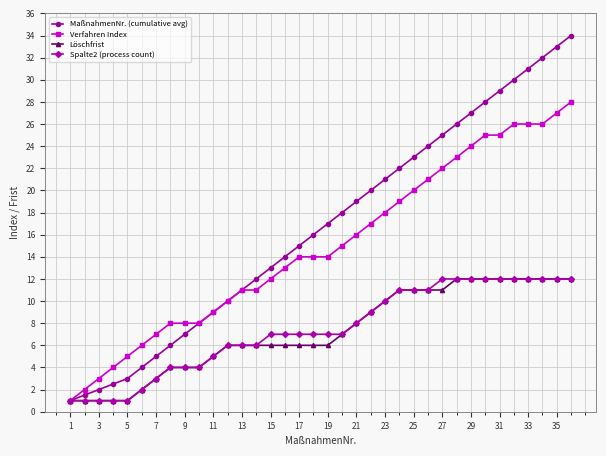

Does the chart display data point markers on the line(s)?

Yes